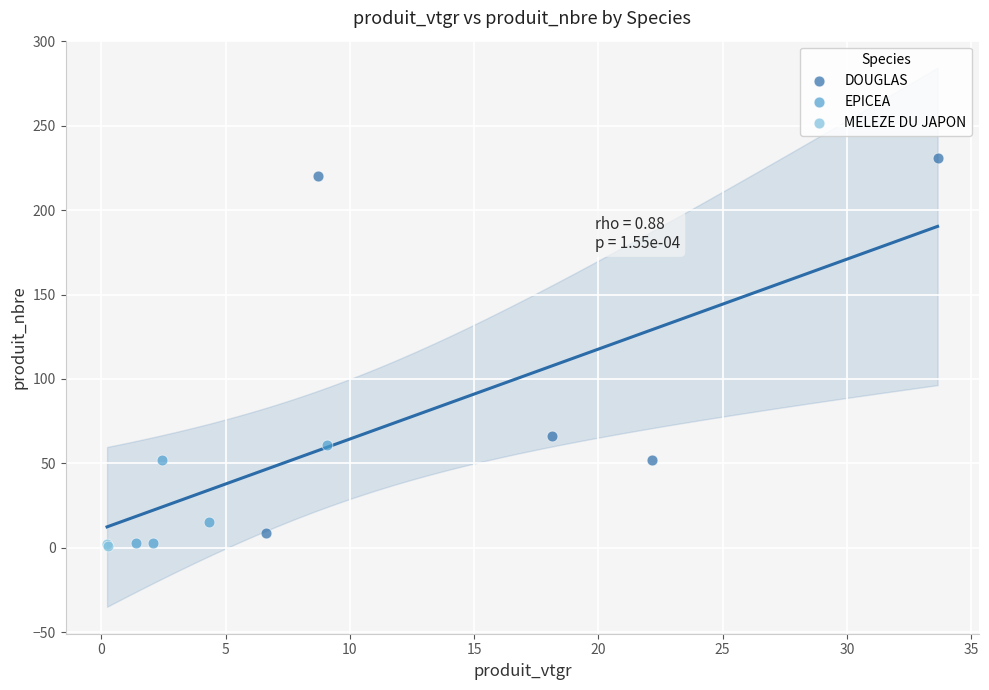

What are all the series names shown in the legend?

DOUGLAS, EPICEA, MELEZE DU JAPON